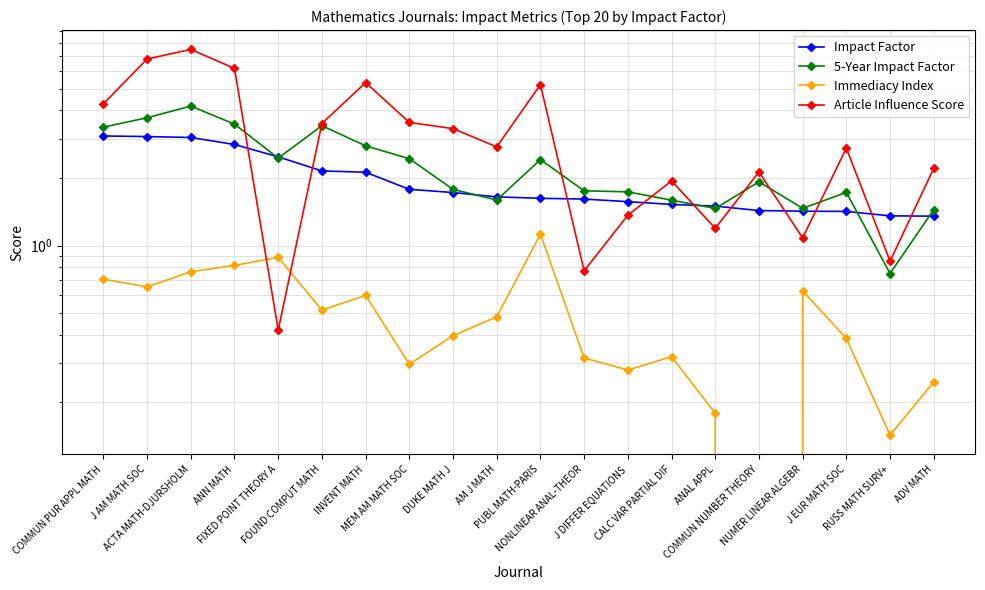

Is it true that 5-Year Impact Factor equals 2.7 at J DIFFER EQUATIONS?

False